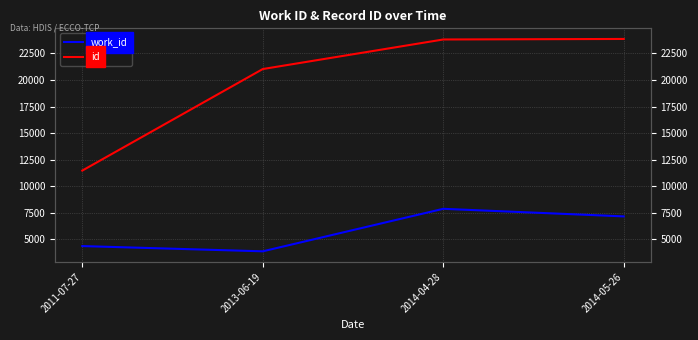

What is the label of the 4th point from the left?

2014-05-26